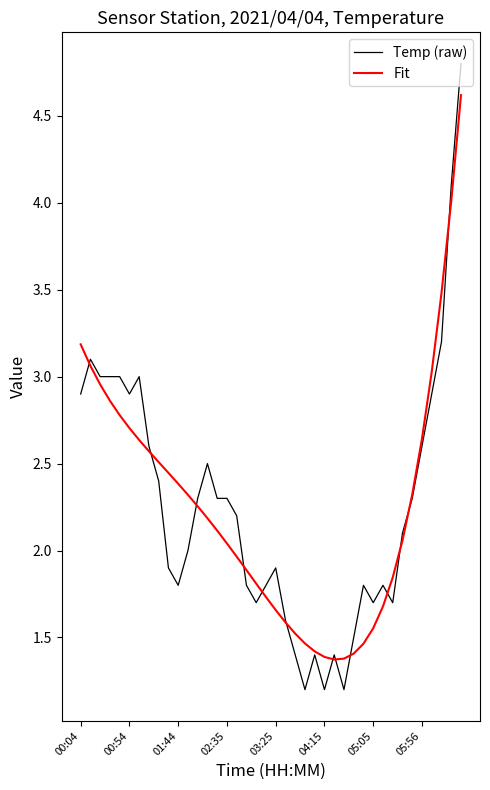

How many lines are shown in the chart?

2